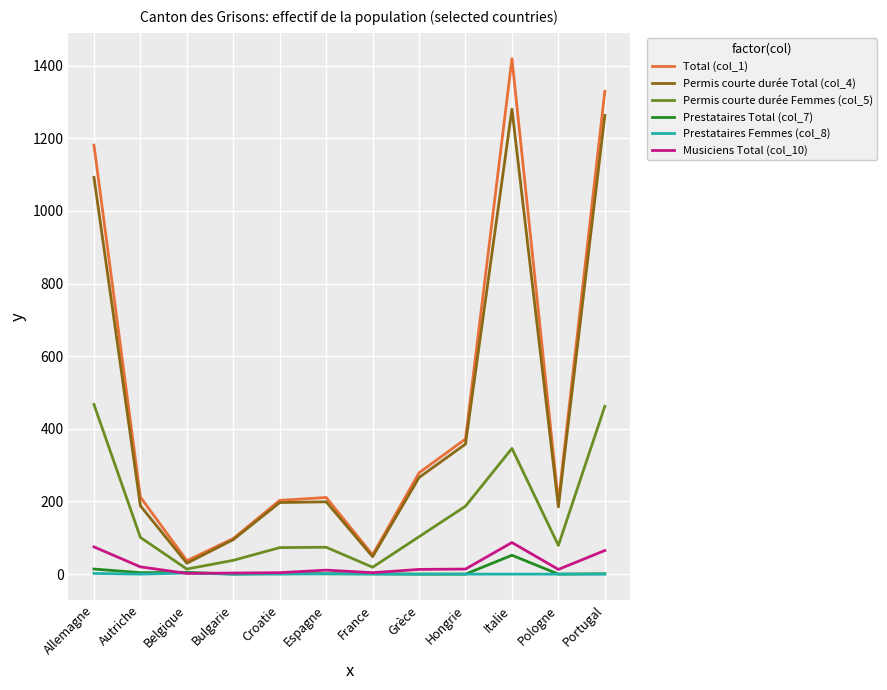

List the series in order of their peak value, highest first.

Total (col_1), Permis courte durée Total (col_4), Permis courte durée Femmes (col_5), Musiciens Total (col_10), Prestataires Total (col_7), Prestataires Femmes (col_8)